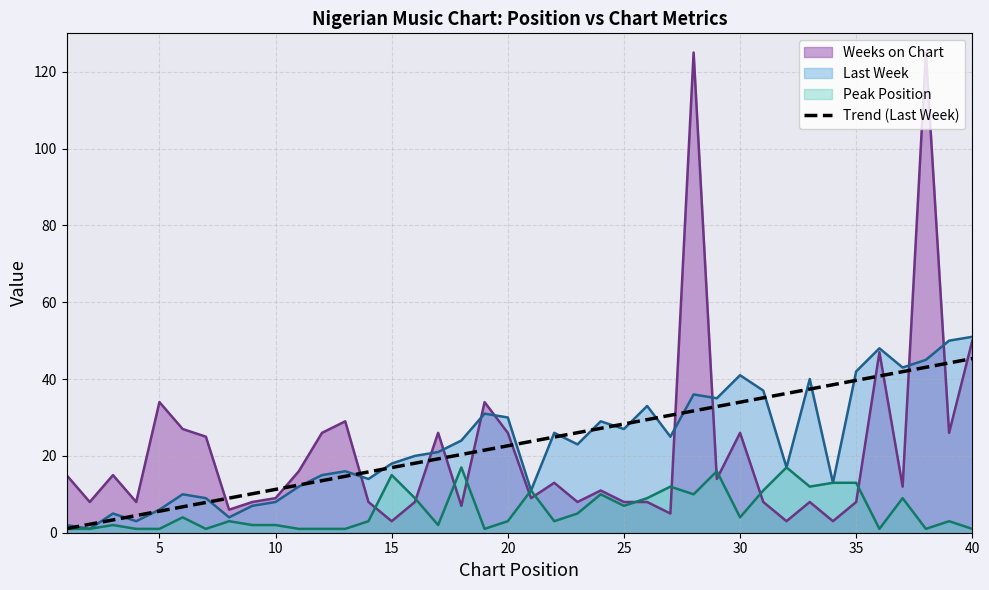

The value of Weeks on Chart at 5 is 21.6. True or false?

False